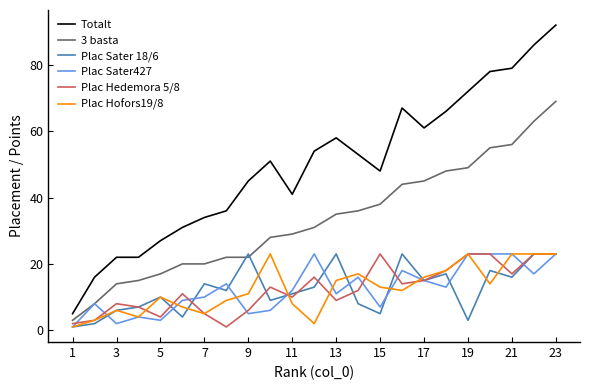

How many lines are shown in the chart?

6